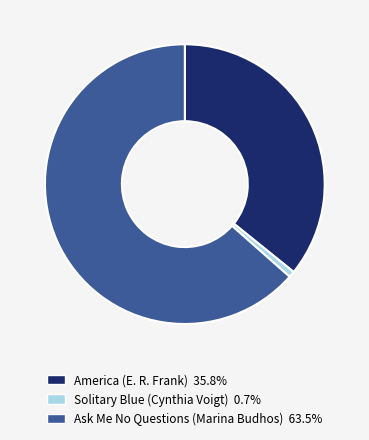

The America (E. R. Frank) slice represents 36% of the pie. True or false?

True